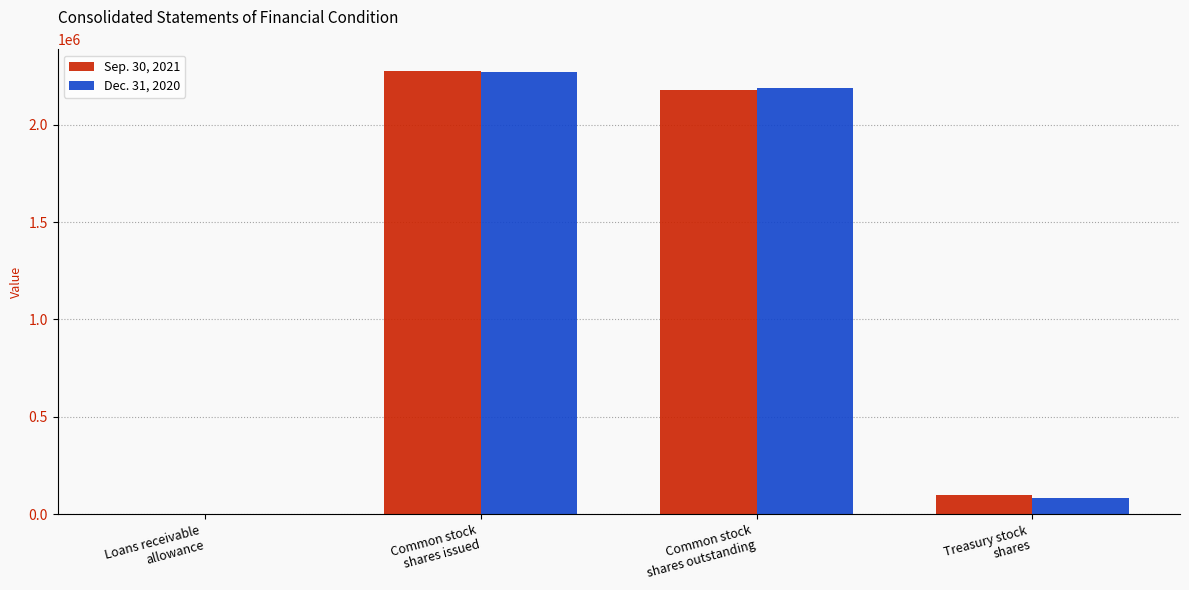

What is the total value across all series at Common stock
shares outstanding?

4364938